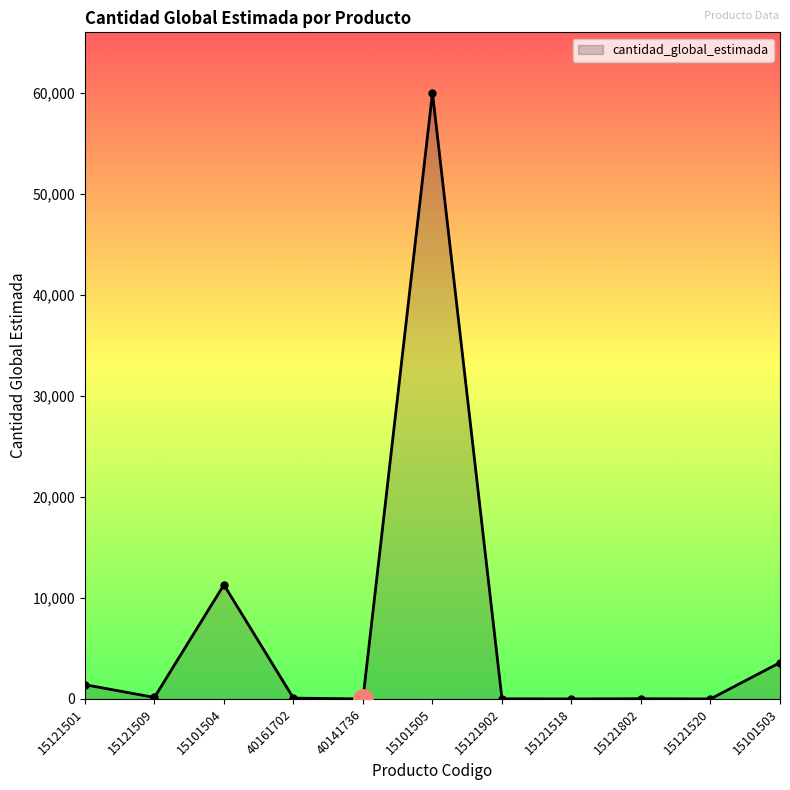

Which category has the highest value across all series?

15101505